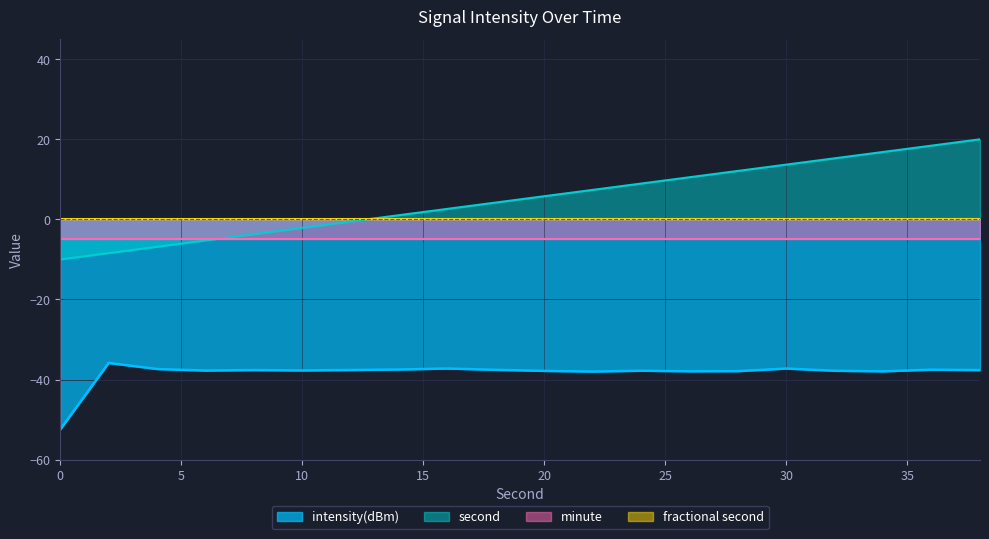

True or false: second and intensity(dBm) cross at least once.

False